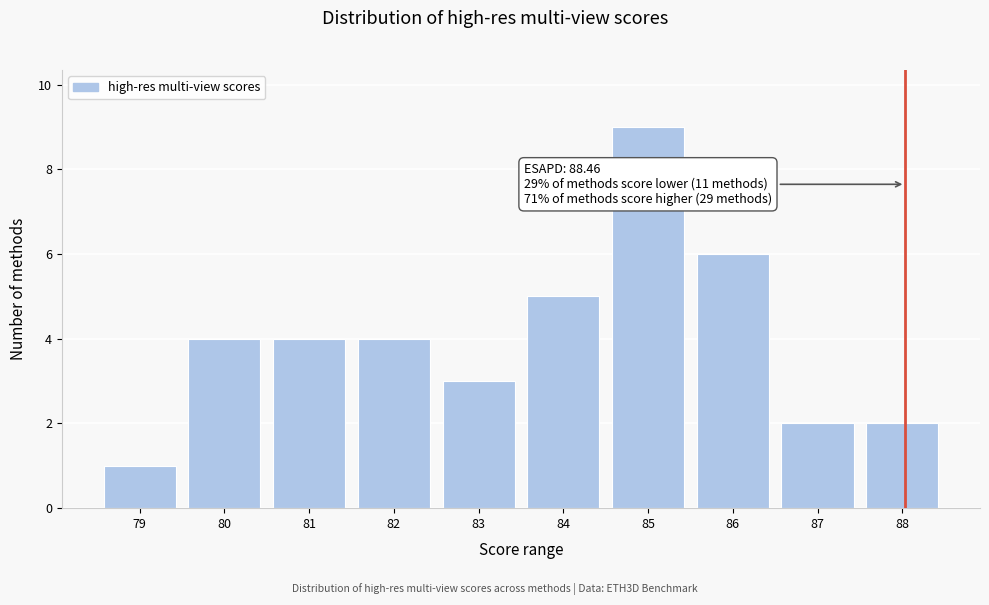

Reading left to right, list all the values displayed in this chart.

1	4	4	4	3	5	9	6	2	2